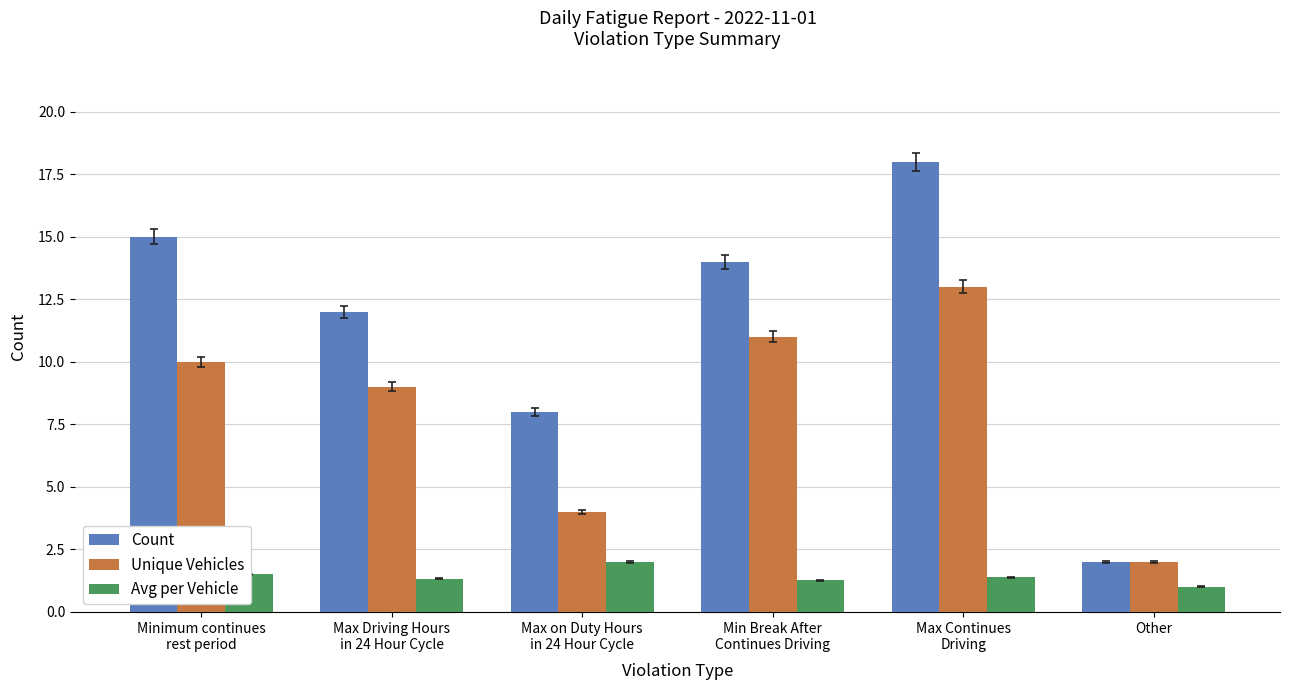

What is the difference between the maximum and second lowest values in the Avg per Vehicle series?

0.7